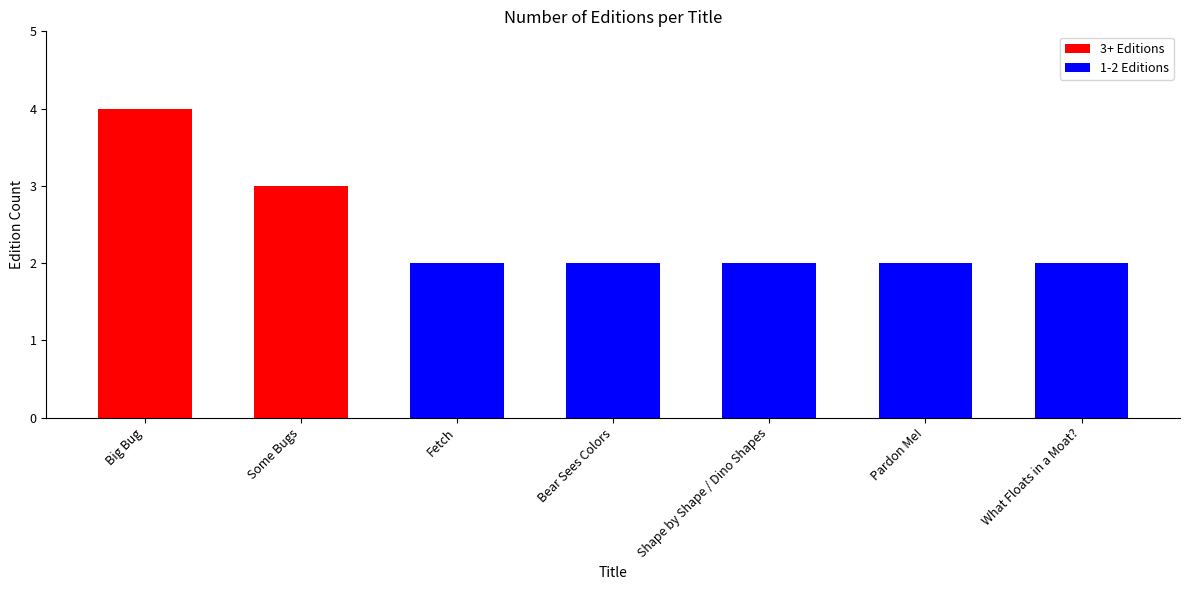

The chart shows a value of 1 at Bear Sees Colors. True or false?

False